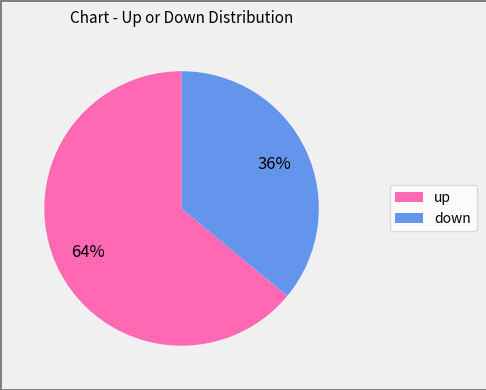

Which slice is the smallest?

down